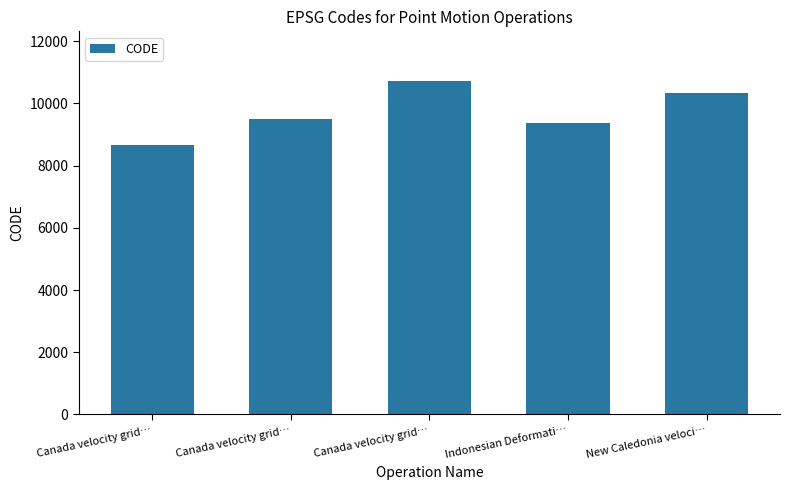

Are the bars horizontal?

No